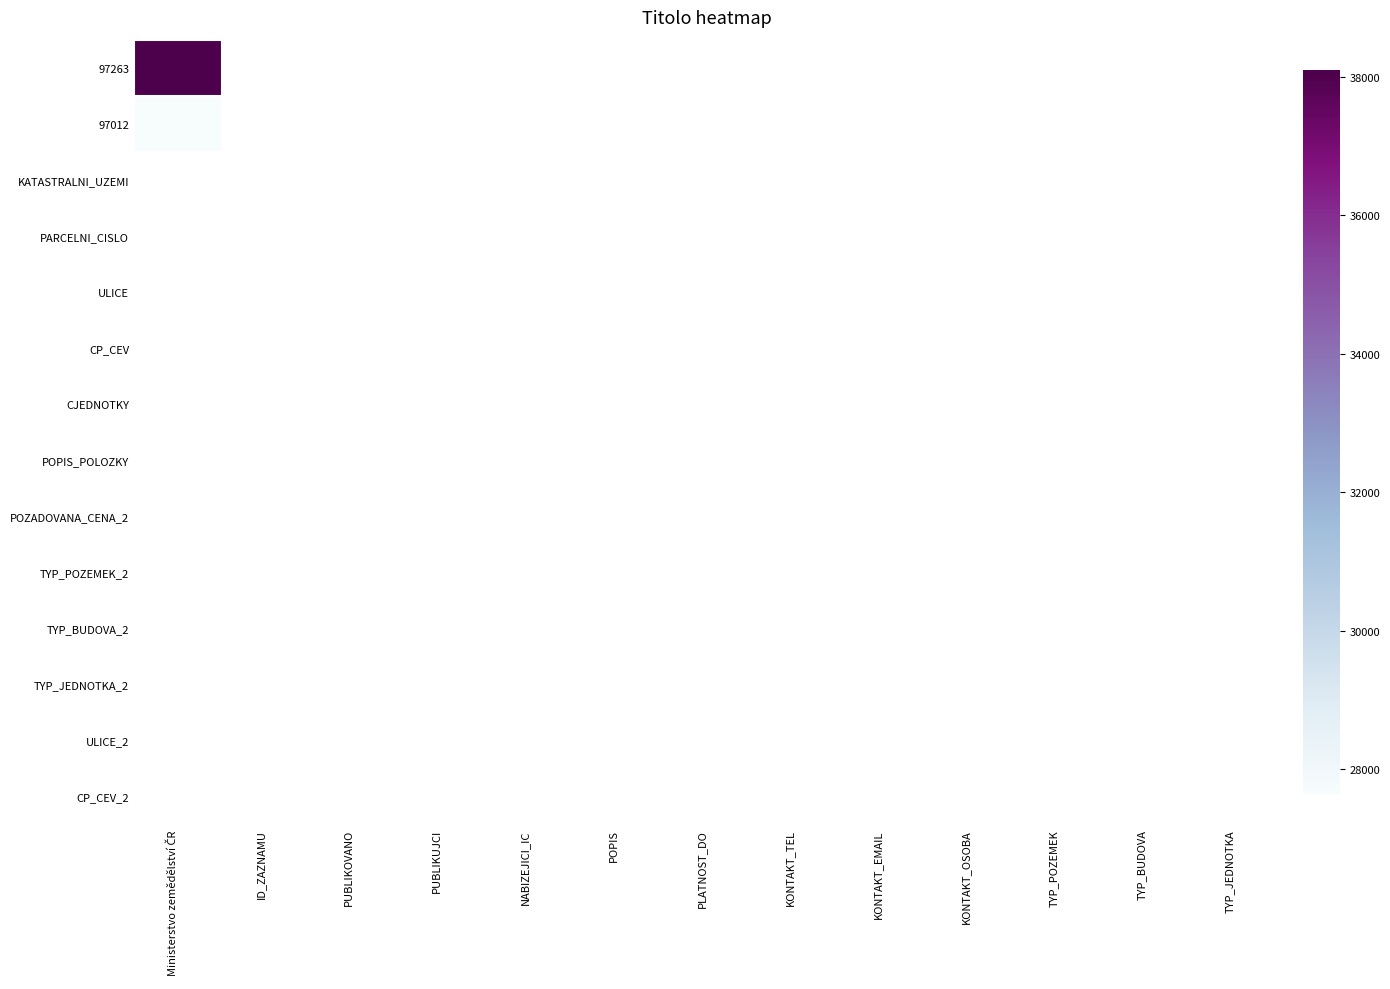

List the series in order of their overall mean, highest first.

97263, 97012, KATASTRALNI_UZEMI, PARCELNI_CISLO, ULICE, CP_CEV, CJEDNOTKY, POPIS_POLOZKY, POZADOVANA_CENA_2, TYP_POZEMEK_2, TYP_BUDOVA_2, TYP_JEDNOTKA_2, ULICE_2, CP_CEV_2